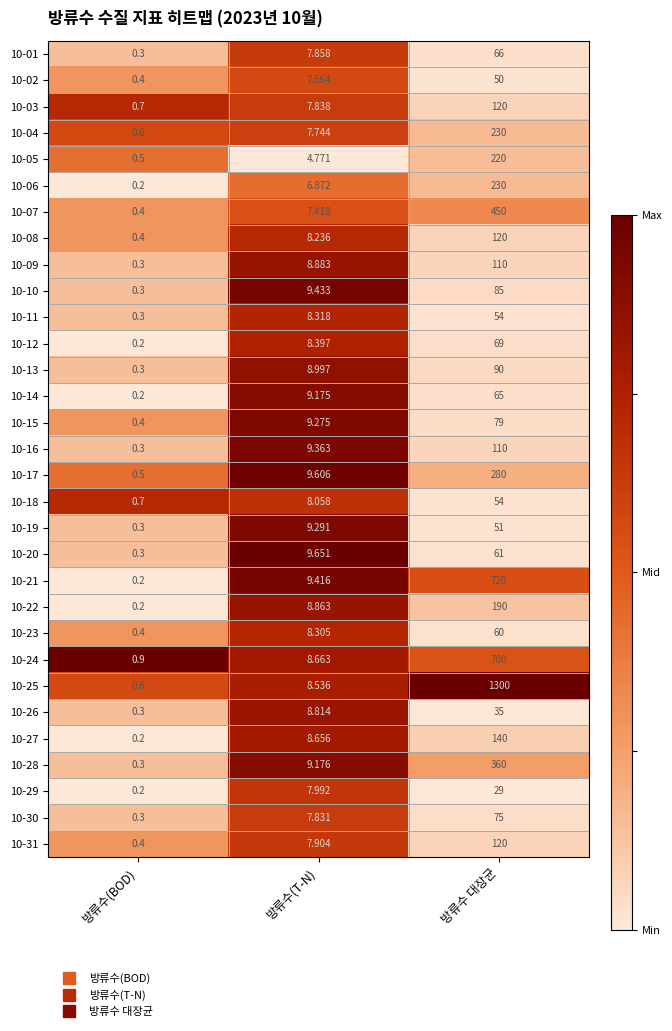

Where does the 10-21 series first go above 9?

방류수(T-N)